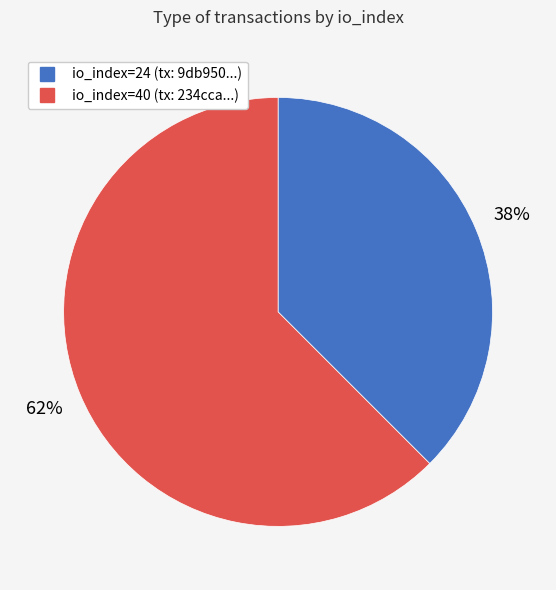

Is there a majority slice in this chart?

Yes